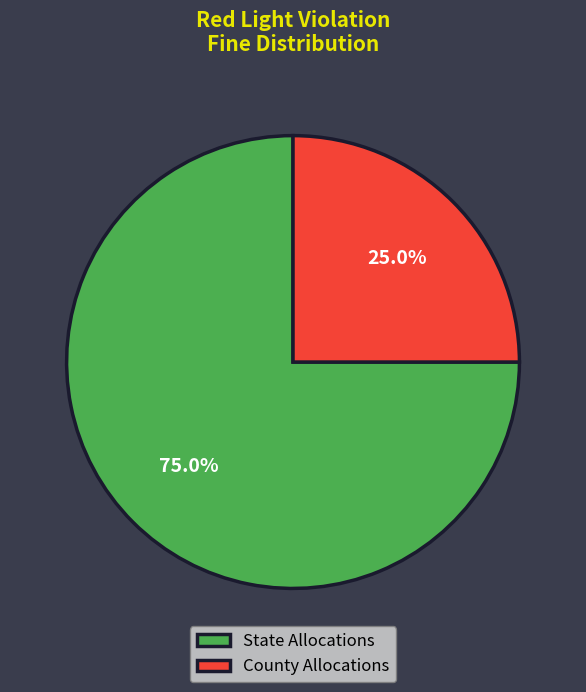

What percentage do State Allocations and County Allocations together represent?

100.0%